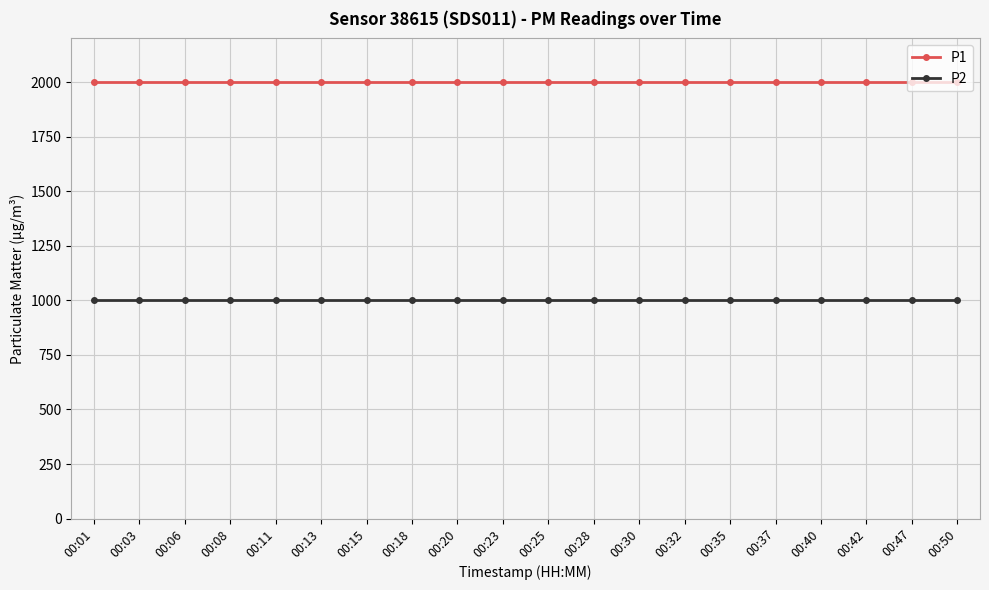

True or false: P1 and P2 intersect in this chart.

False